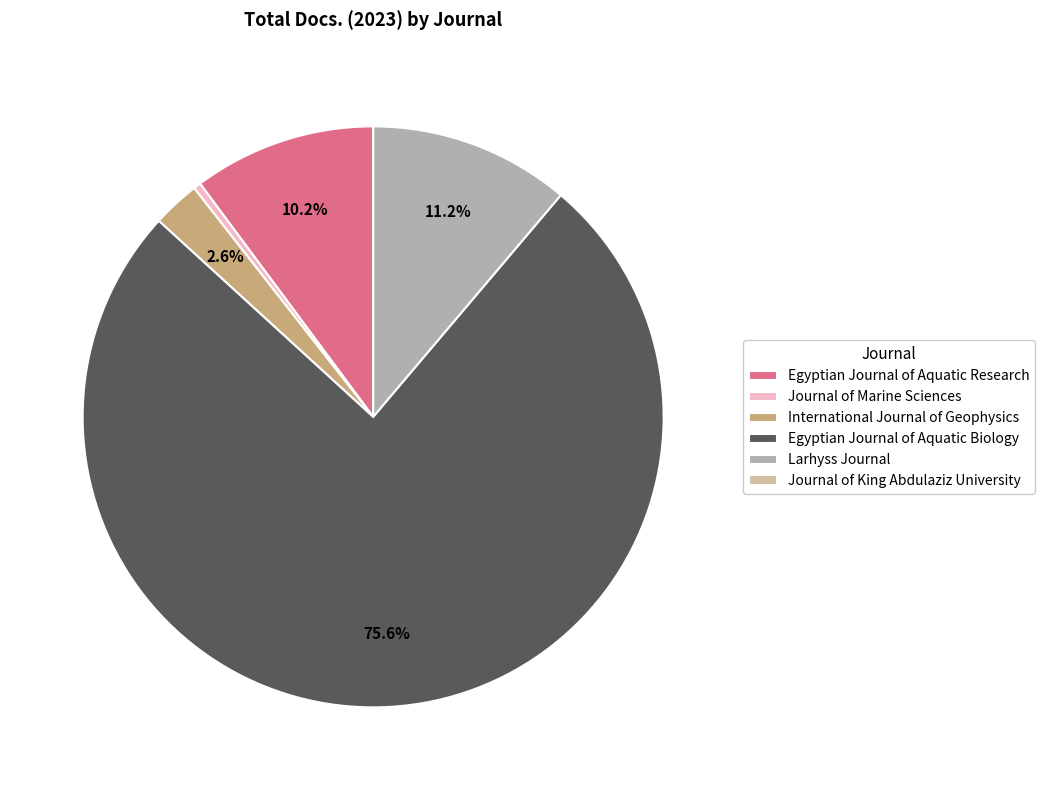

Is the sum of International Journal of Geophysics and Larhyss Journal greater than half?

No